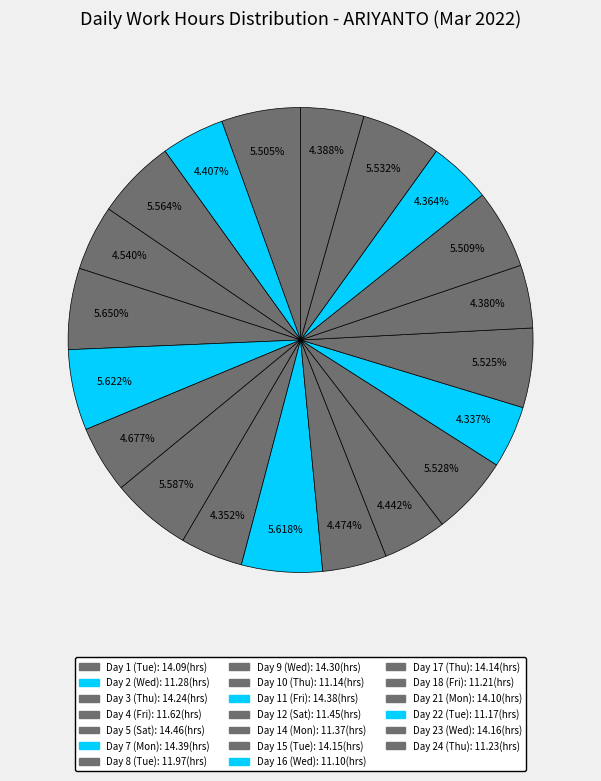

Count the number of slices in the pie.

20